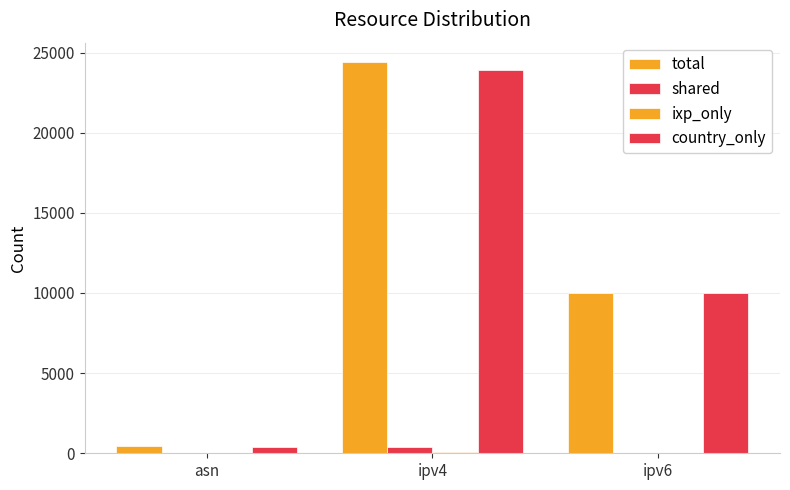

At how many categories does at least one series exceed 19652?

1